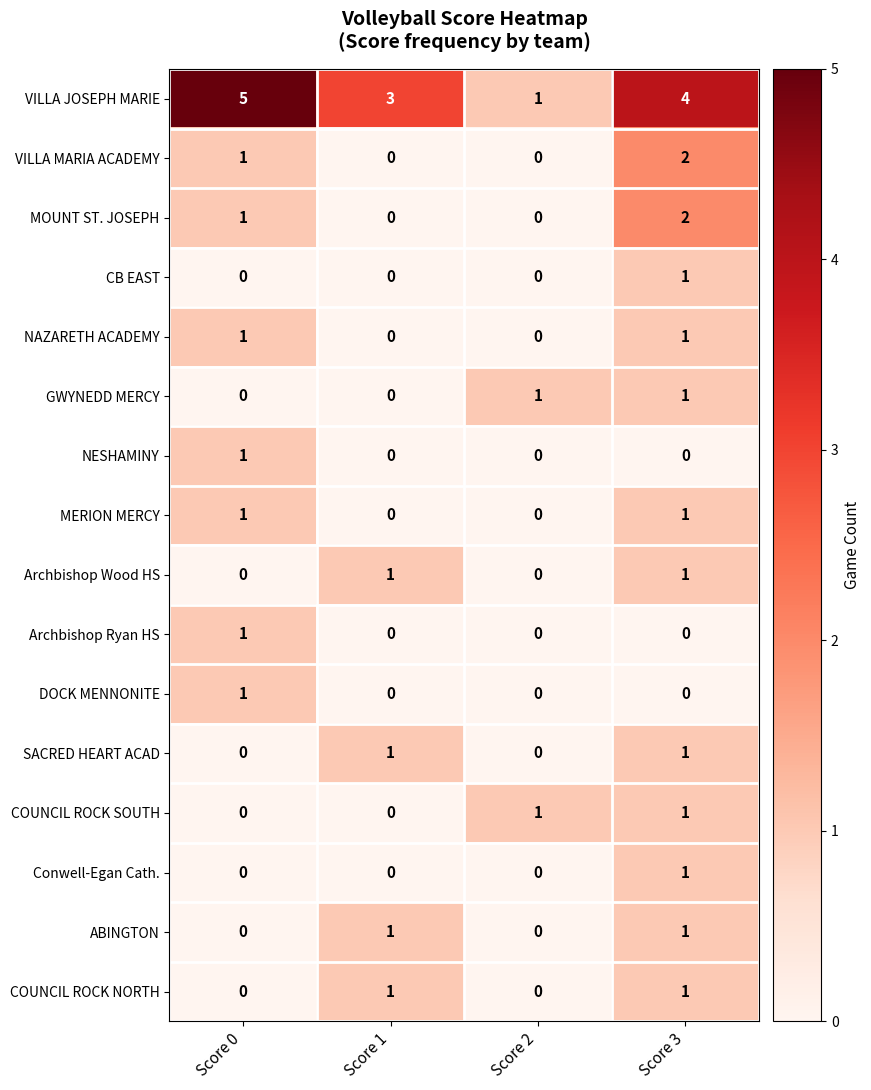

Which label corresponds to the largest value in the chart?

Score 0